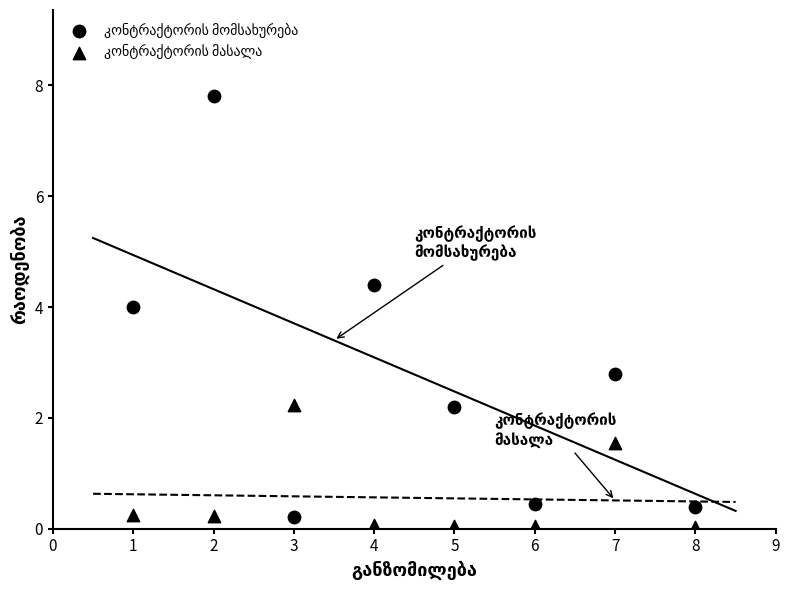

Which series has the largest total across all categories?

კონტრაქტორის მომსახურება